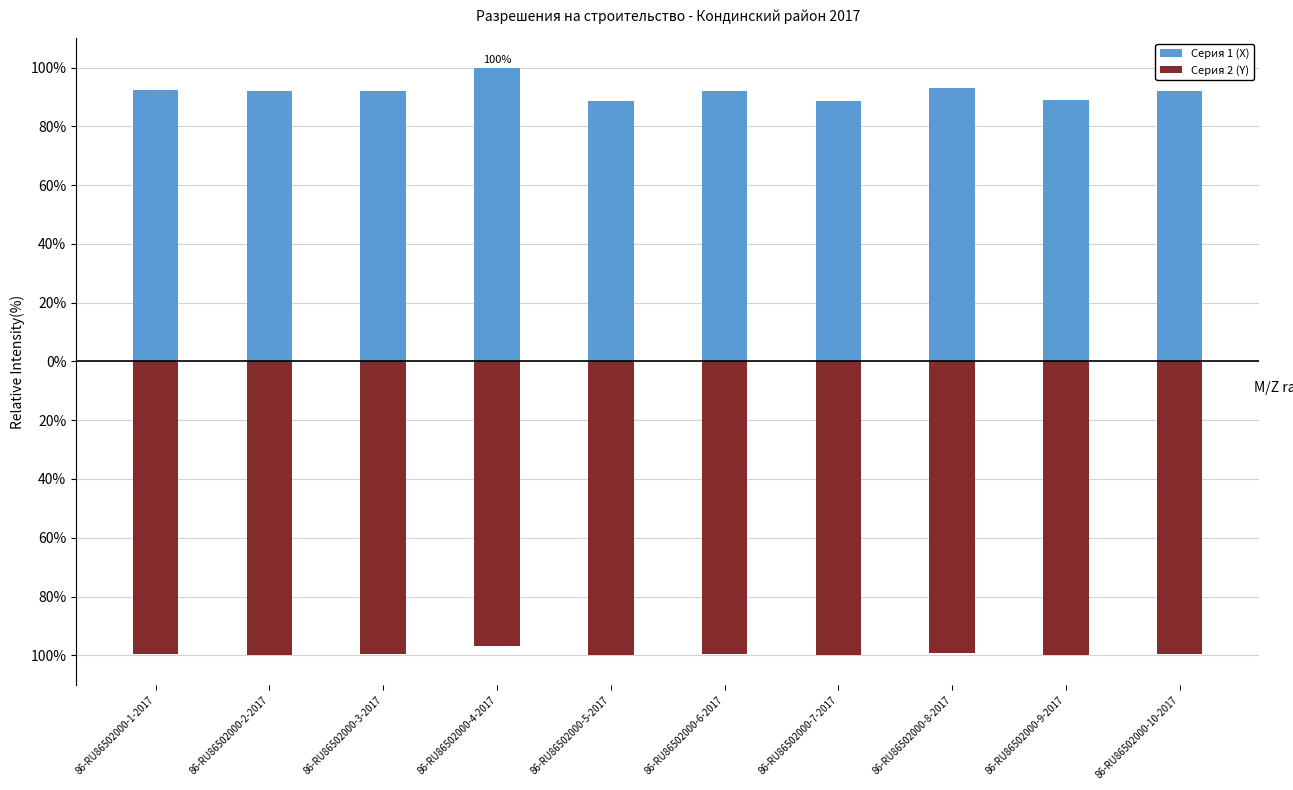

What is the minimum value for Серия 2 (Y)?

-100.0